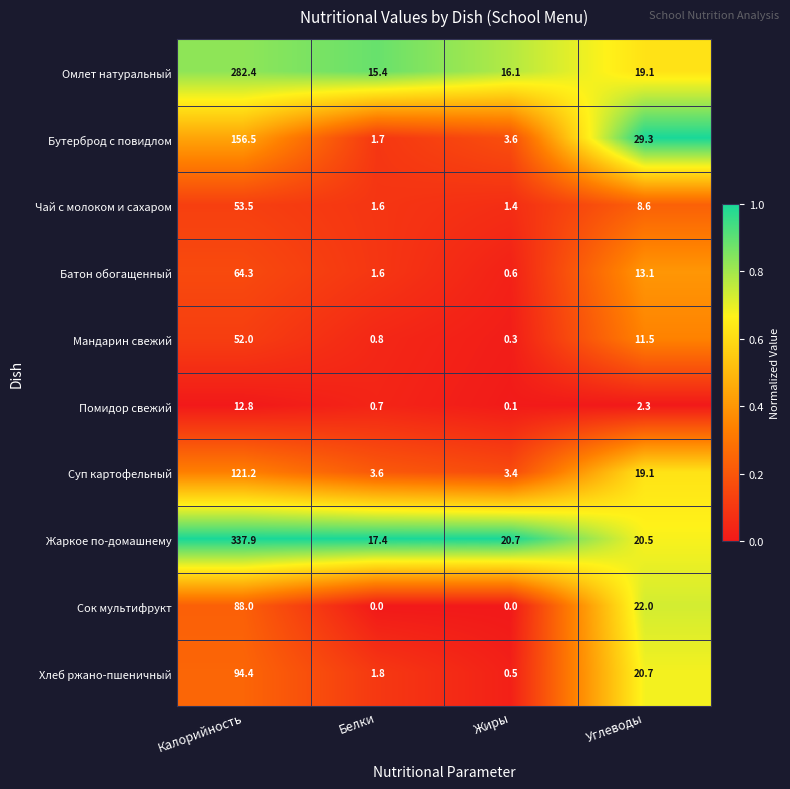

What is the total value across all series at Жиры?

46.7